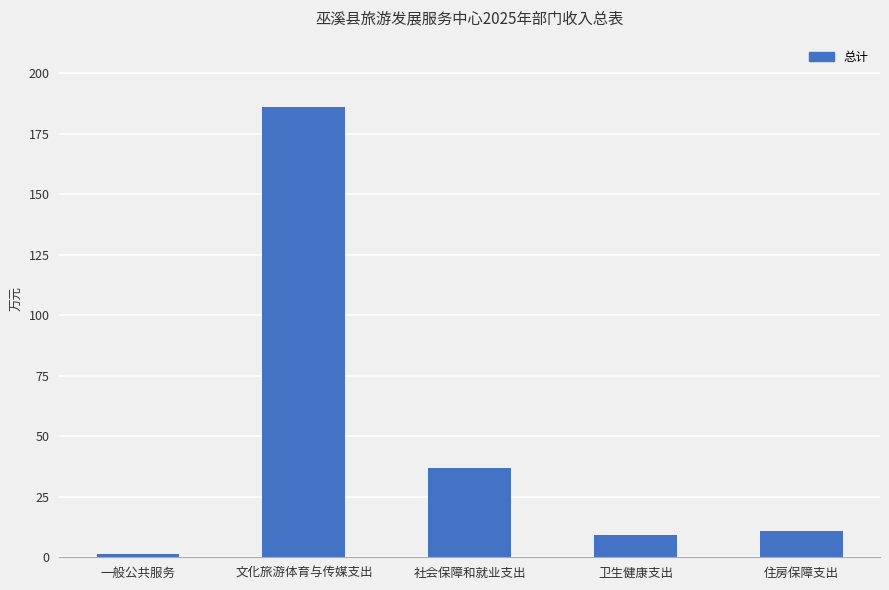

Reading left to right, transcribe all the data shown in this chart.

一般公共服务=1.5	文化旅游体育与传媒支出=186.1	社会保障和就业支出=36.9	卫生健康支出=9.1	住房保障支出=11.0